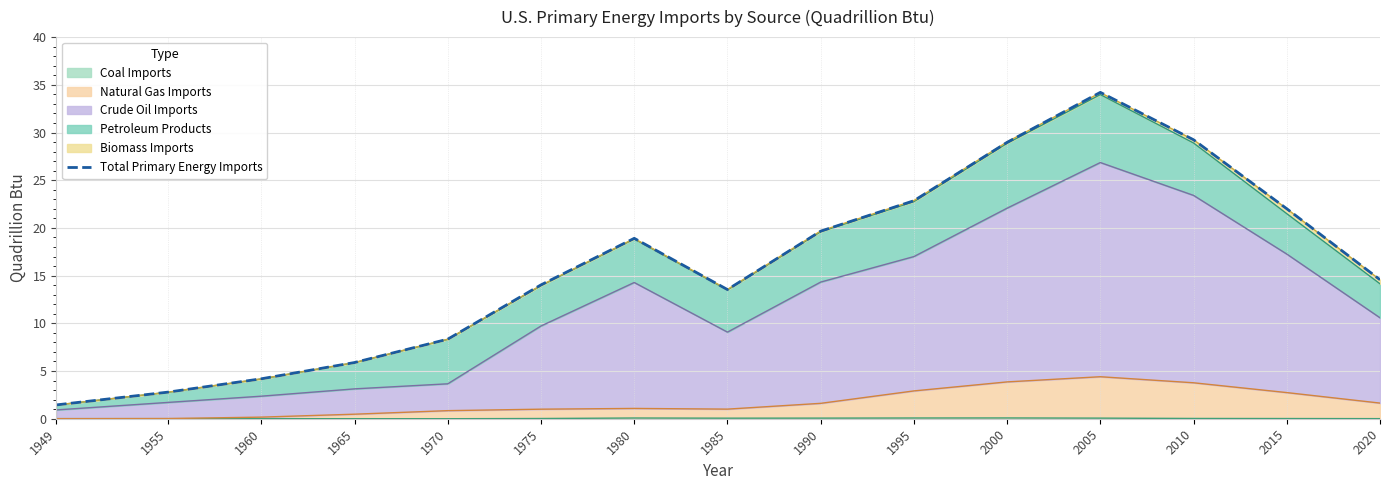

What is the value of the 15th point from the left?

14.6